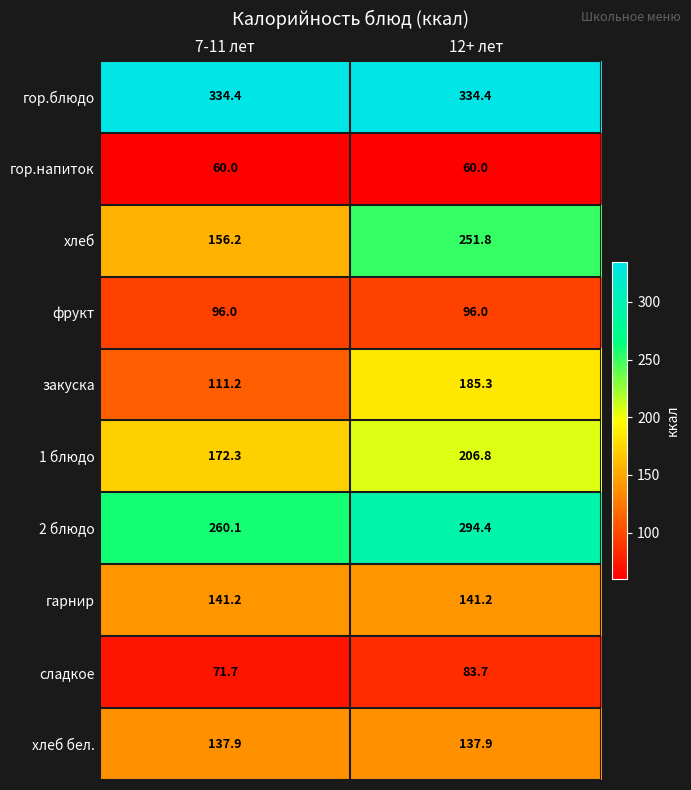

At which label is сладкое closest to 77?

7-11 лет